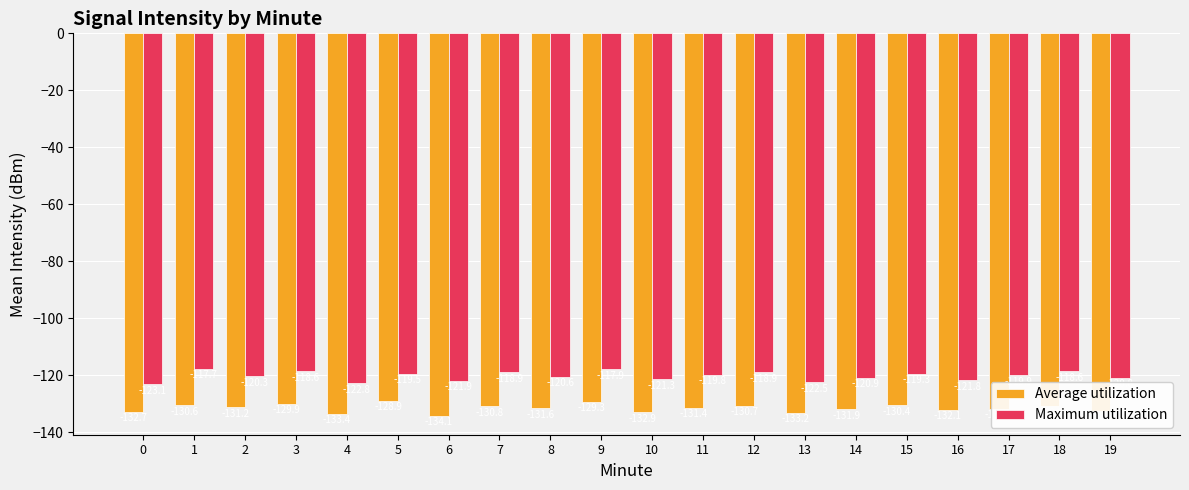

Which series has the largest total across all categories?

Maximum utilization